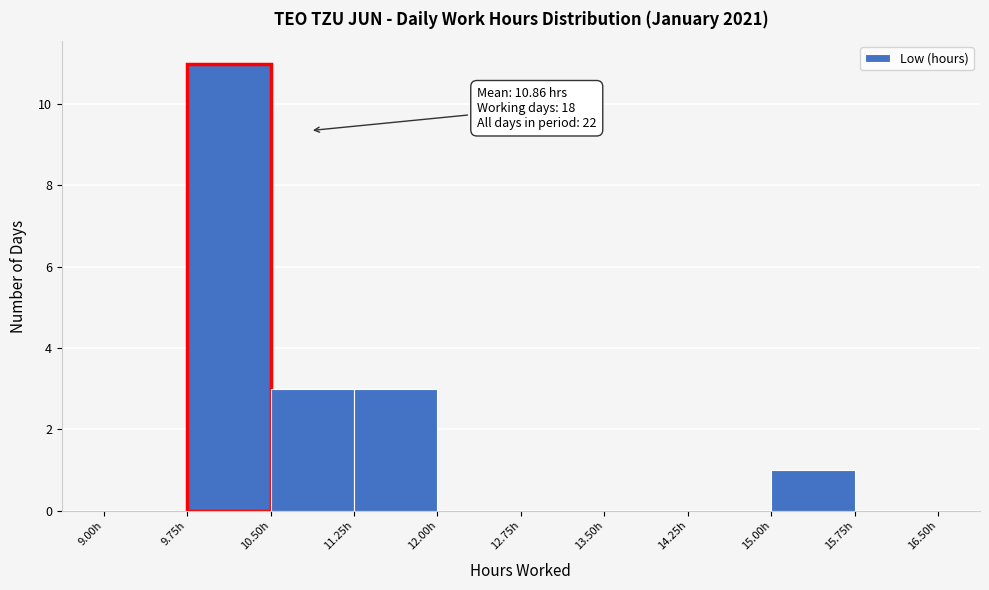

Over which range of the x-axis is the bar tallest?

9.75 to 10.50